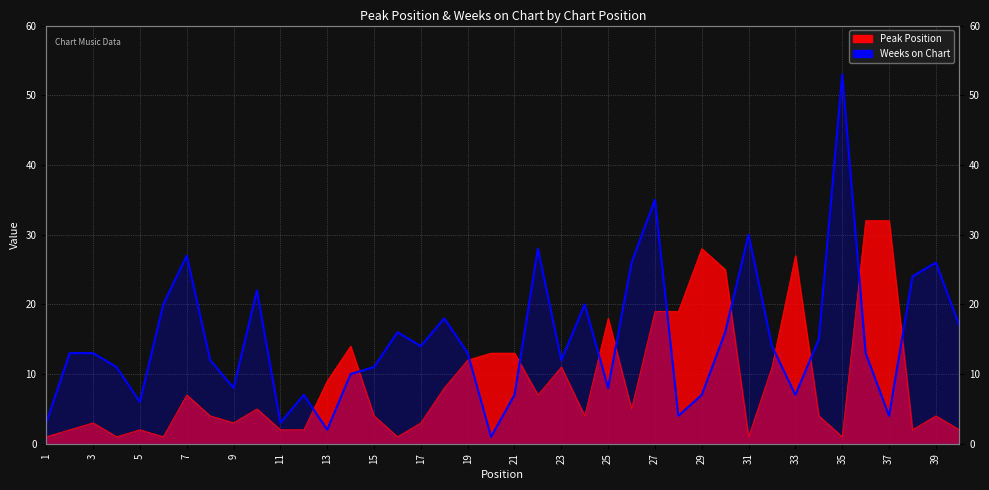

The Weeks on Chart series shows 12 at 21. True or false?

False